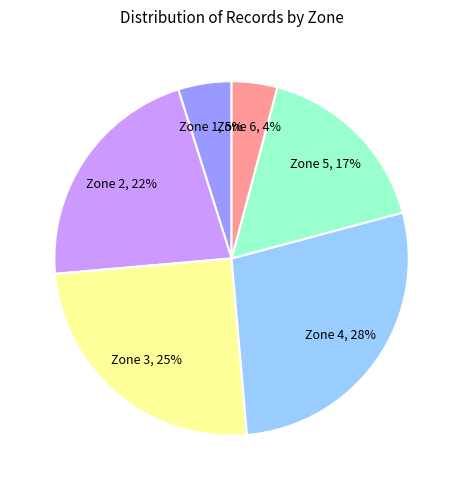

Count the number of slices in the pie.

6